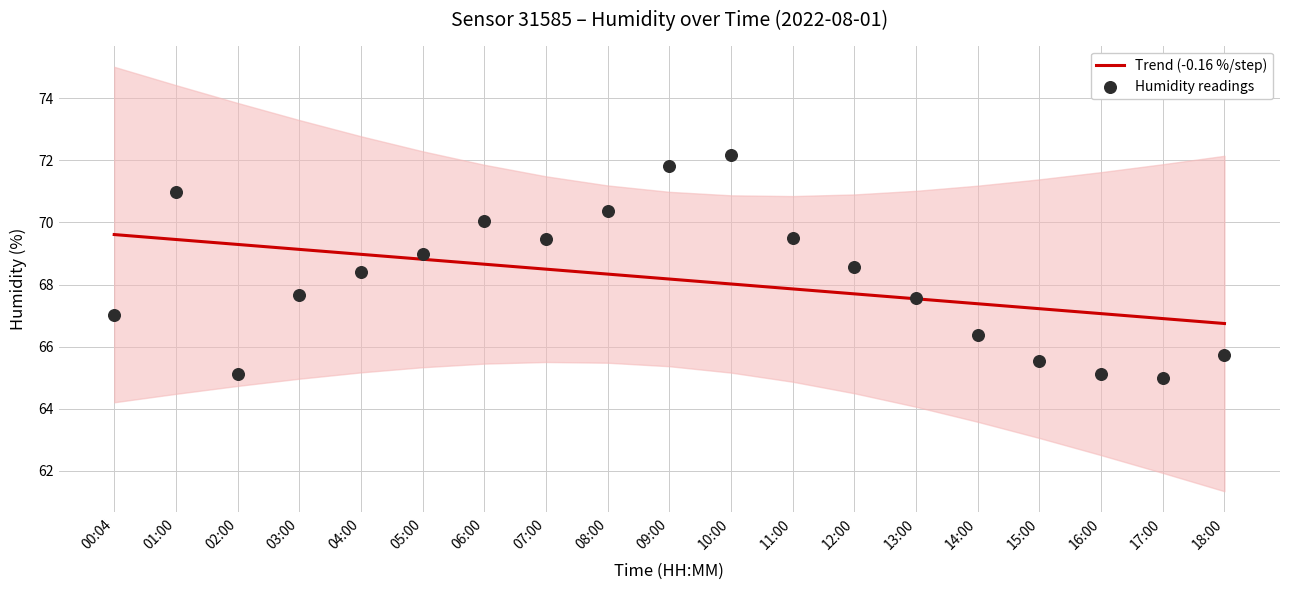

What is the total value across all series at 16:00?

132.2